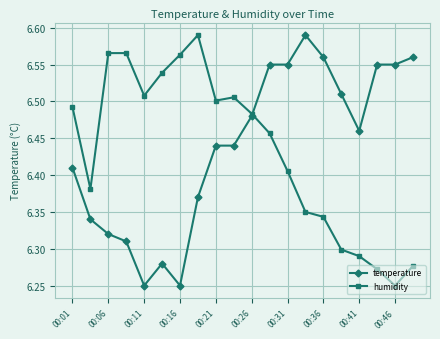

Count the number of data series in this chart.

2